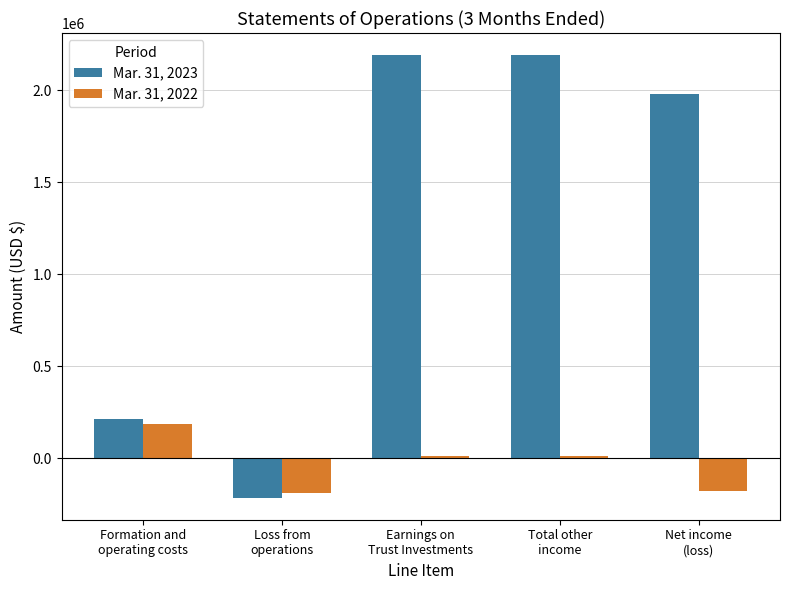

What is the difference between the highest and lowest values at Total other
income?

2178565